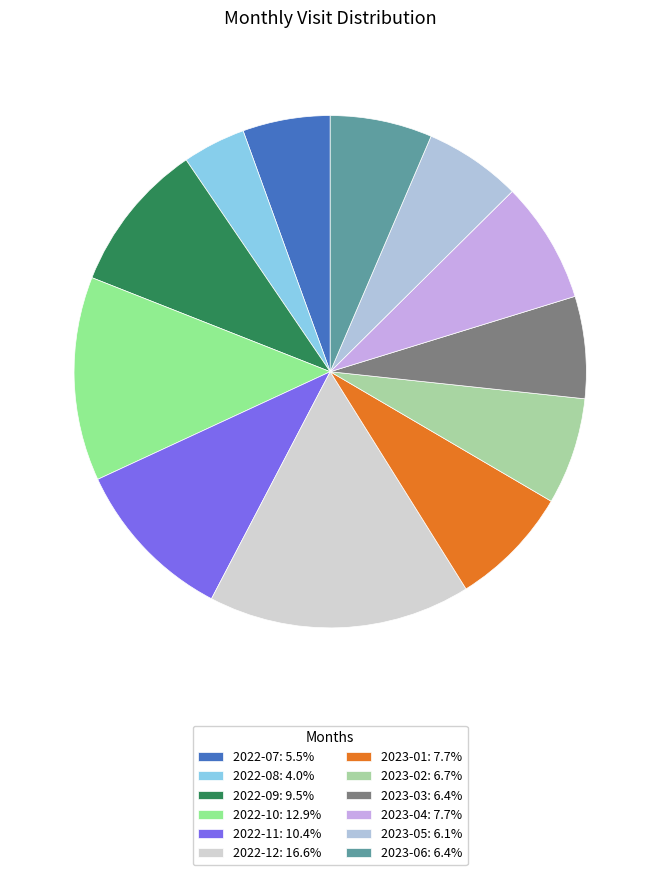

Does 2023-06 represent more than half of the total?

No